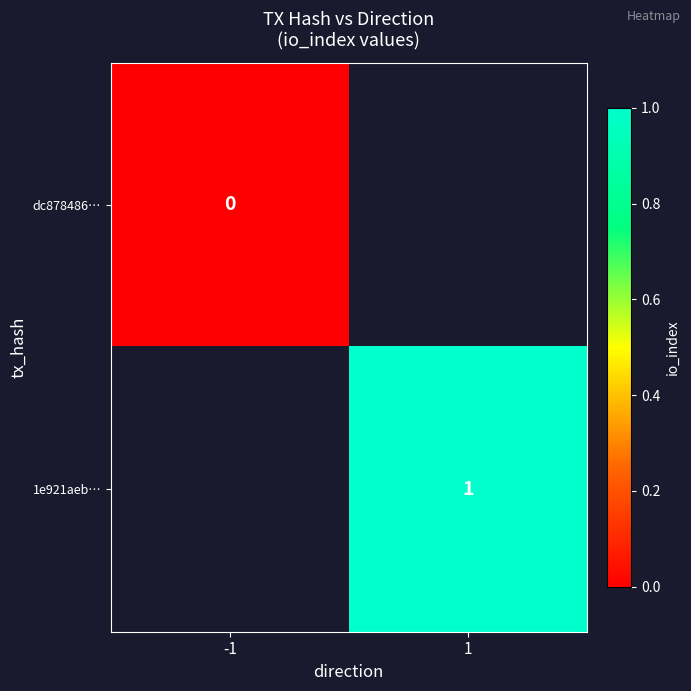

The 1e921aeb… series shows 1 at 1. True or false?

True